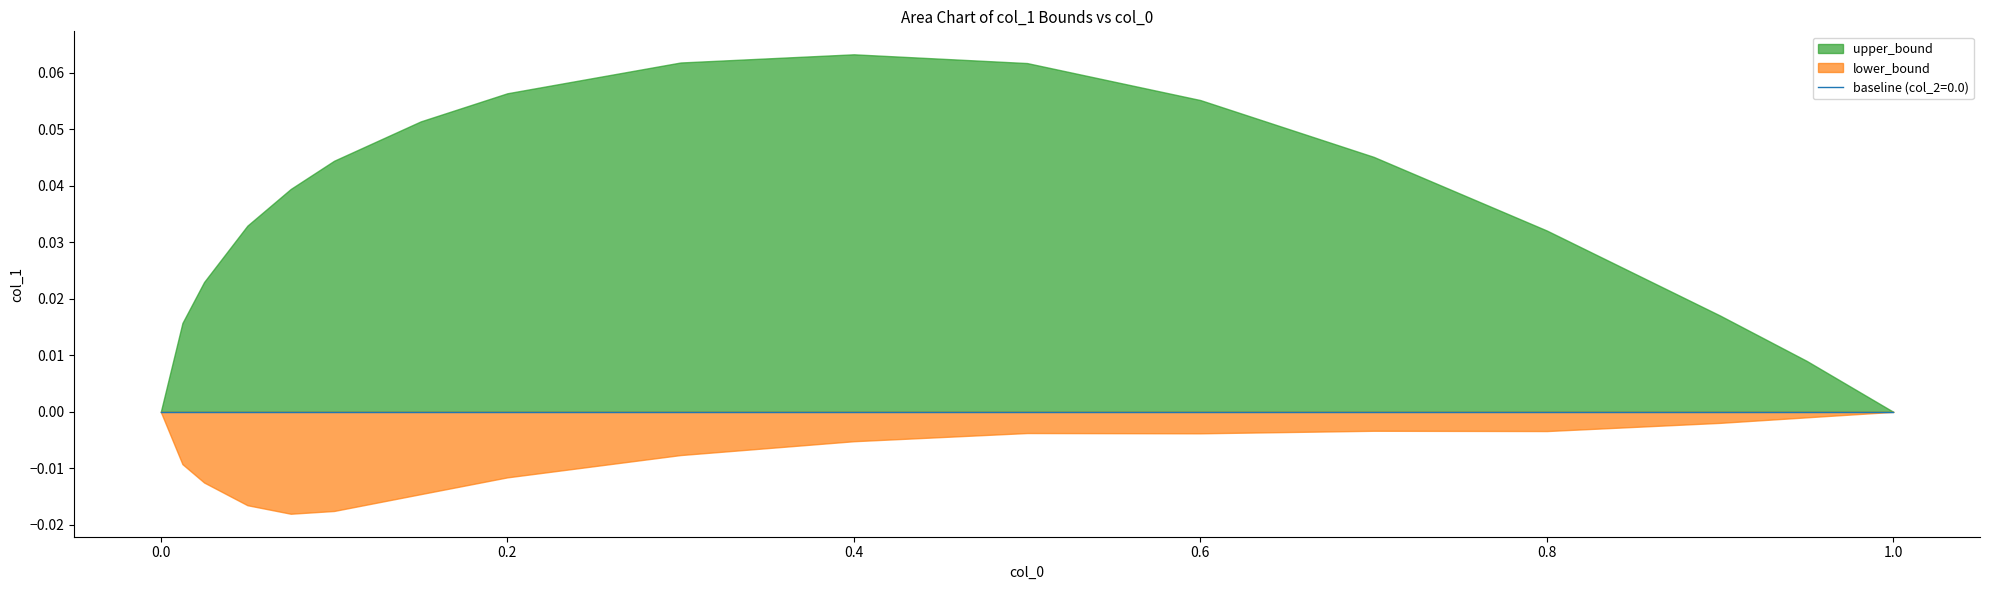

The upper_bound series shows 0.0 at 0.05. True or false?

True